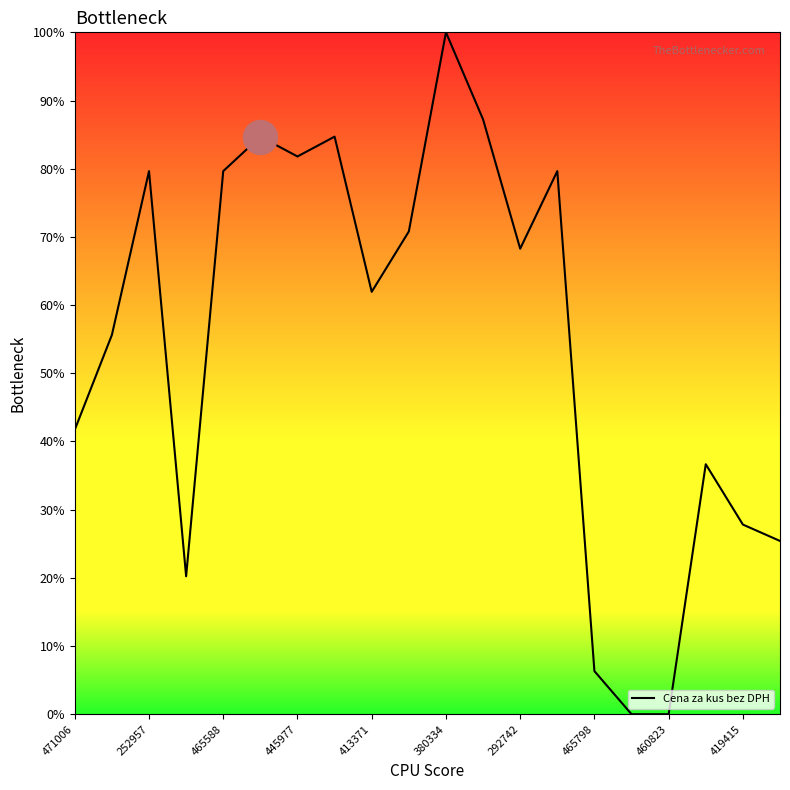

What is the maximum value shown in the chart?

100.0